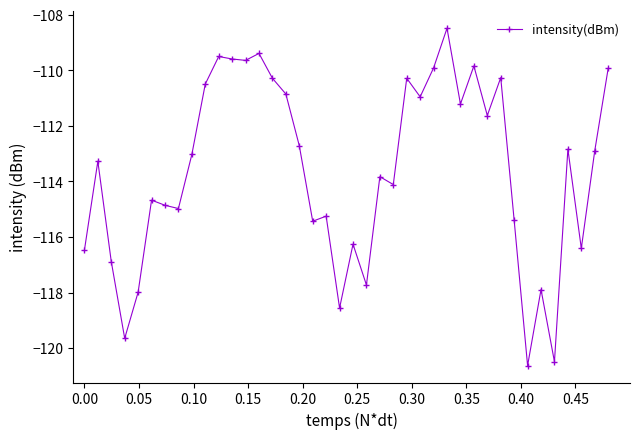

What is the difference between the second highest and second lowest values?

11.1